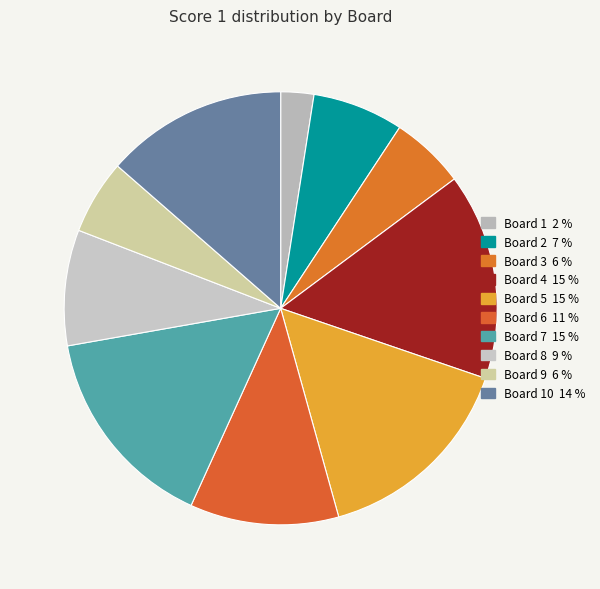

Which category has the biggest portion of the pie?

Board 4